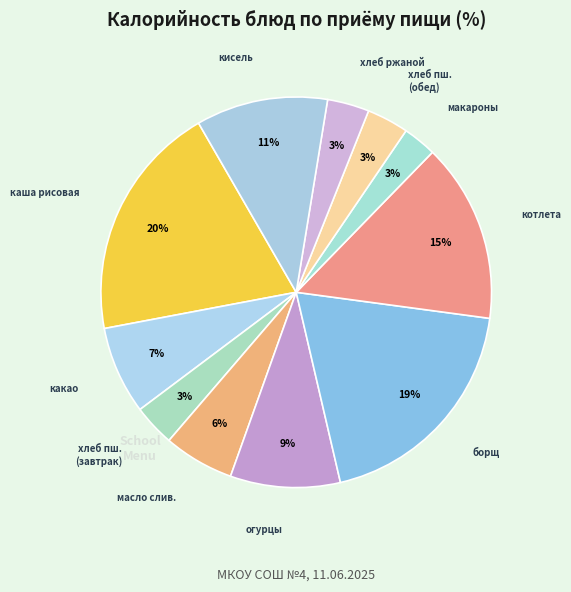

Count the number of slices in the pie.

11